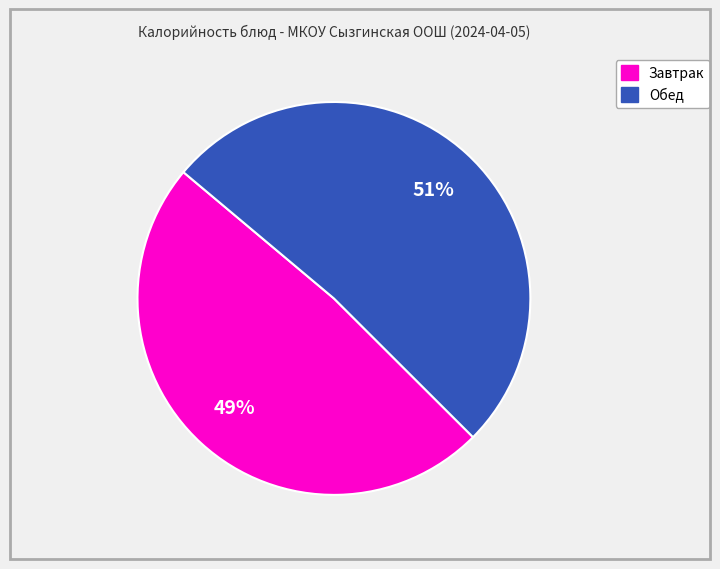

To the nearest percent, what is the average slice percentage?

50%